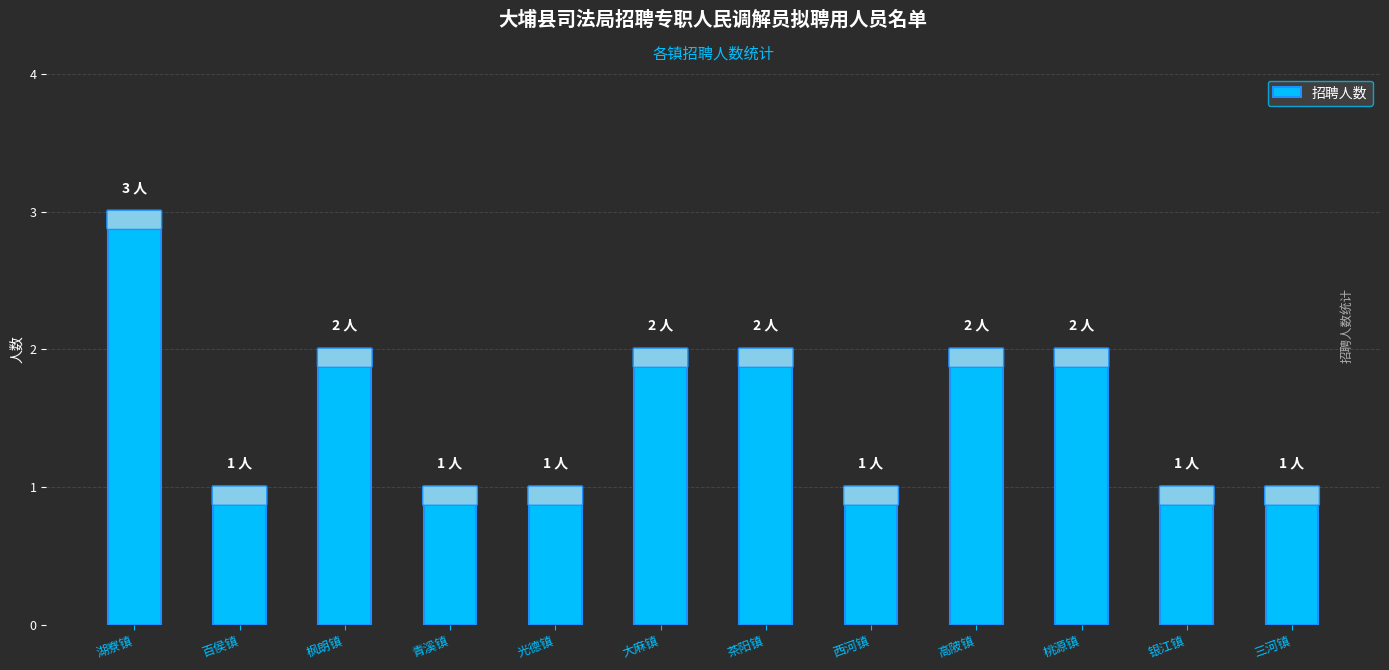

The chart shows a value of 2 at 大麻镇. True or false?

True